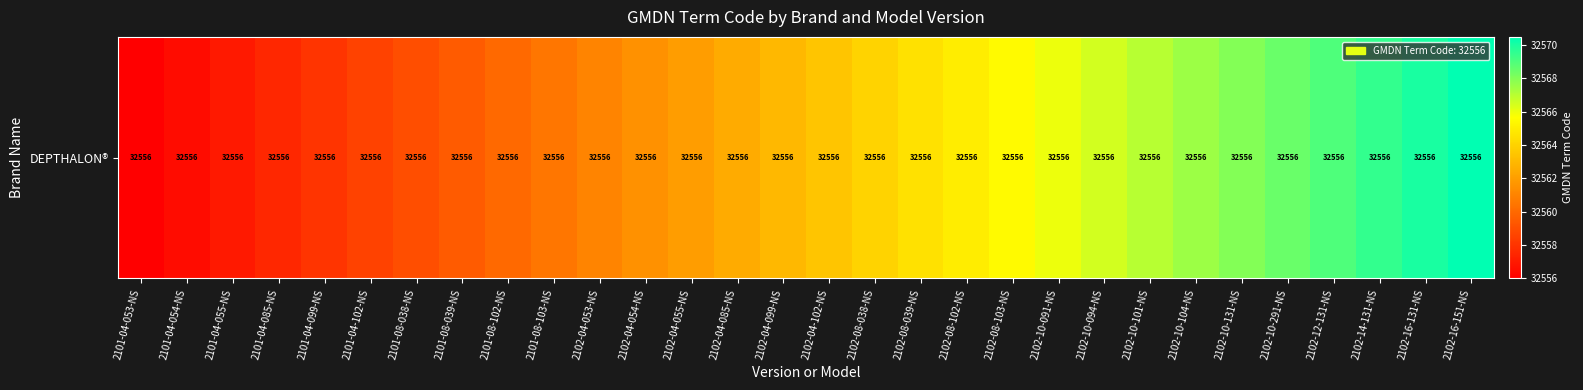

List the labels in order of value, largest first.

2102-16-151-NS, 2102-16-131-NS, 2102-14-131-NS, 2102-12-131-NS, 2102-10-291-NS, 2102-10-131-NS, 2102-10-104-NS, 2102-10-101-NS, 2102-10-094-NS, 2102-10-091-NS, 2102-08-103-NS, 2102-08-102-NS, 2102-08-039-NS, 2102-08-038-NS, 2102-04-102-NS, 2102-04-099-NS, 2102-04-085-NS, 2102-04-055-NS, 2102-04-054-NS, 2102-04-053-NS, 2101-08-103-NS, 2101-08-102-NS, 2101-08-039-NS, 2101-08-038-NS, 2101-04-102-NS, 2101-04-099-NS, 2101-04-085-NS, 2101-04-055-NS, 2101-04-054-NS, 2101-04-053-NS